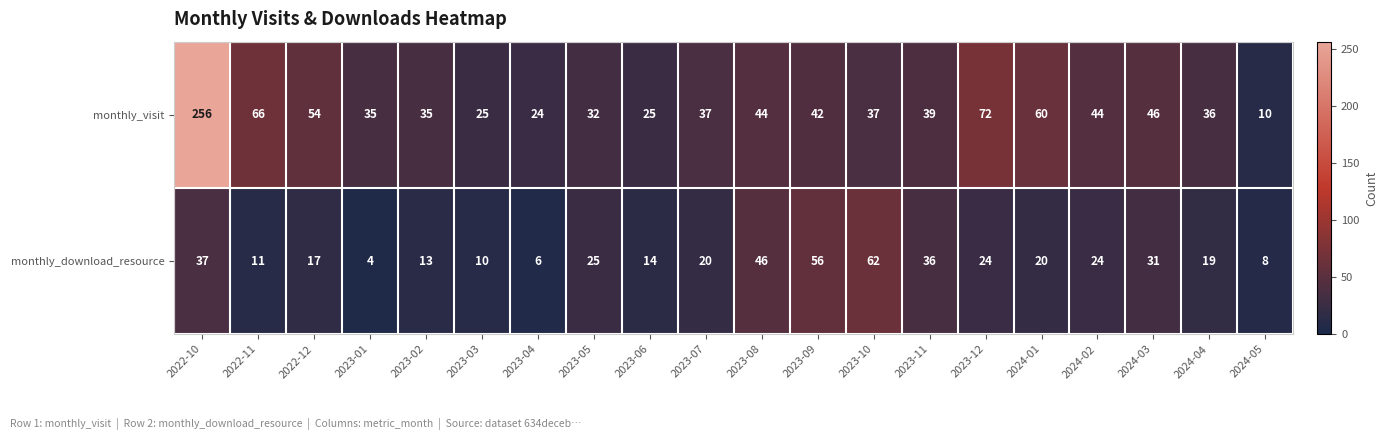

True or false: monthly_visit has a value of 25 at 2023-03.

True